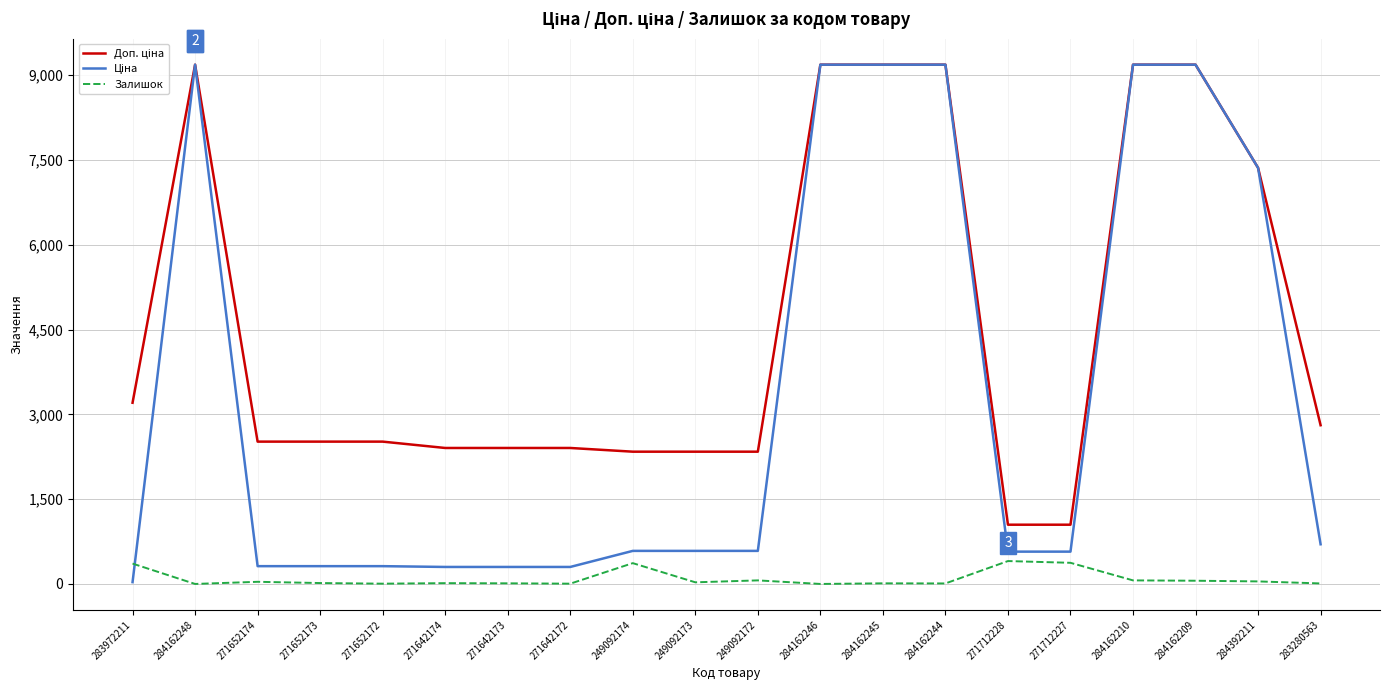

What is the difference between the highest and lowest values at 271712228?

643.0